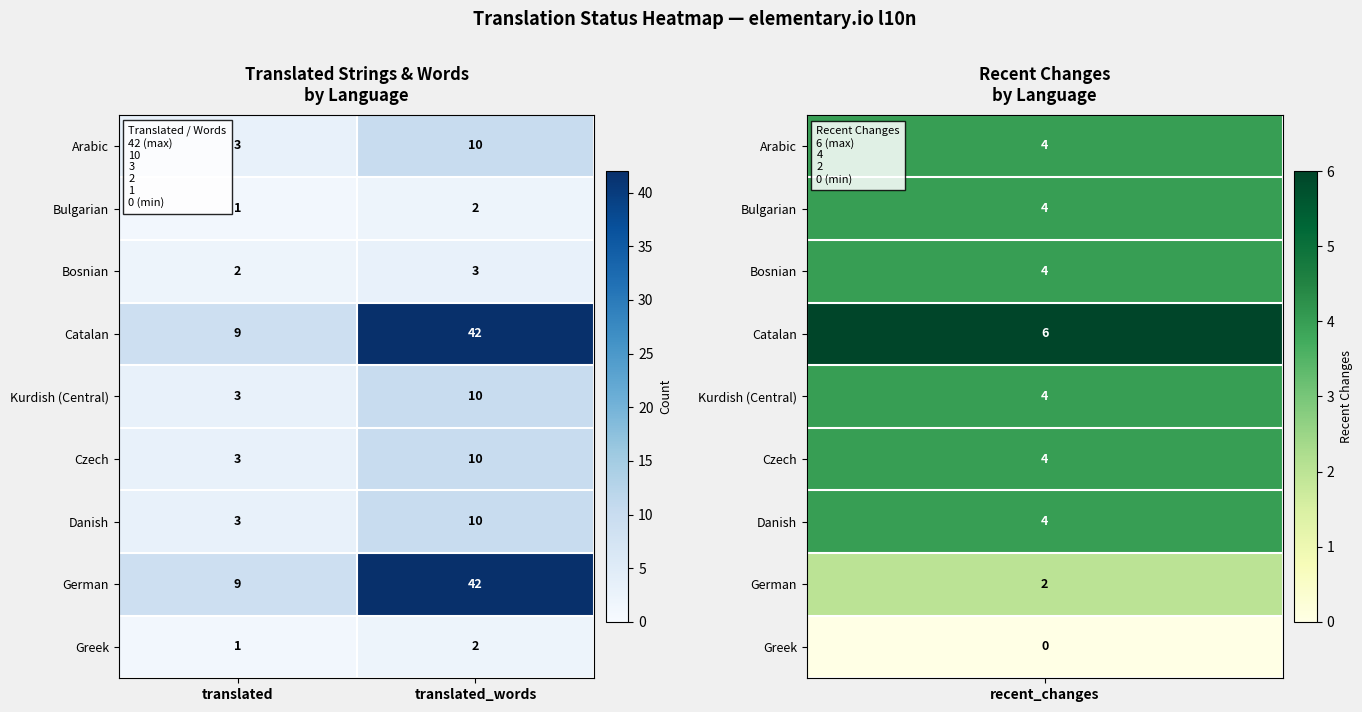

What is the sum of the Bulgarian values at translated and translated_words?

3